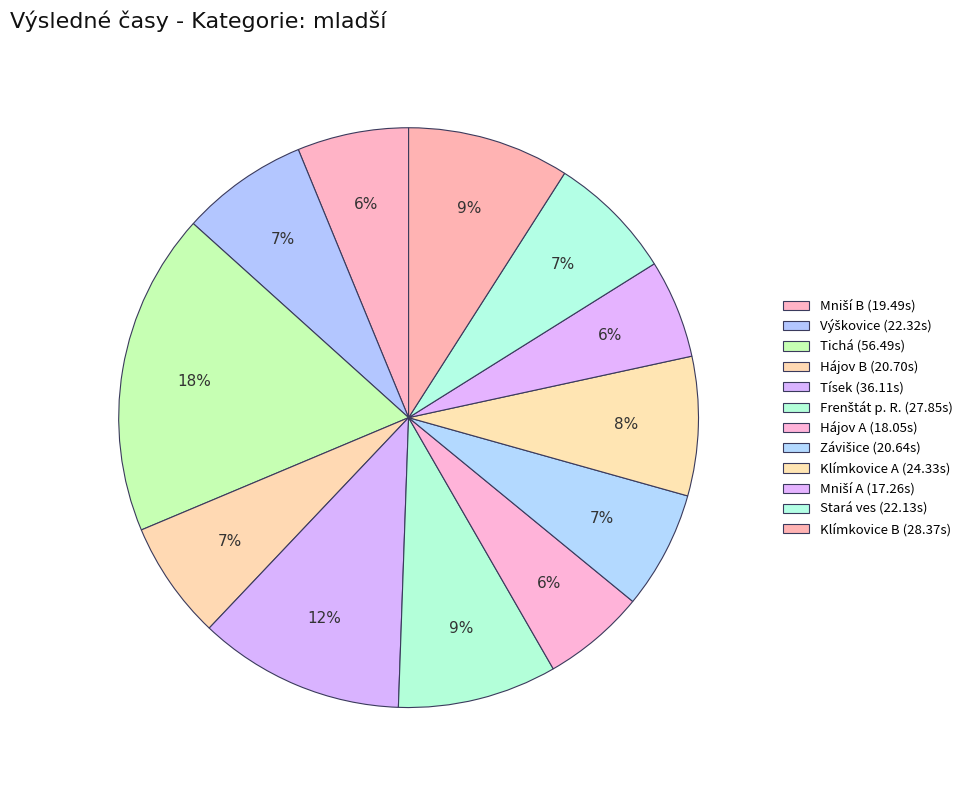

What percentage is the Hájov A slice, to the nearest percent?

6%